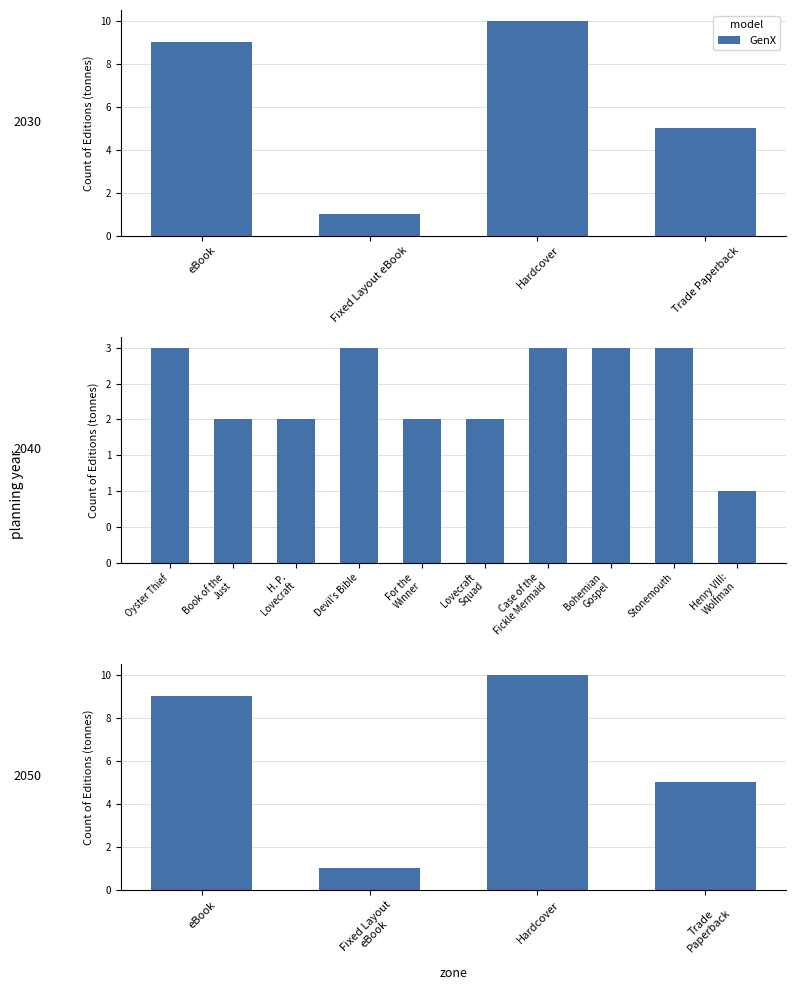

Count the number of data series in this chart.

1